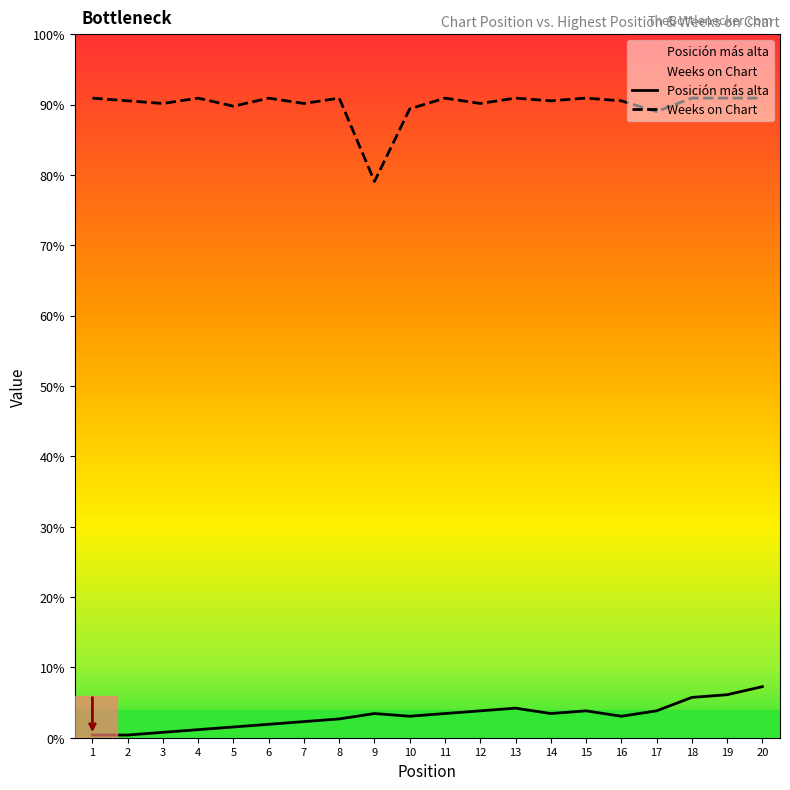

Is the value of Posición más alta at 3 greater than the value of Weeks on Chart at 8?

No